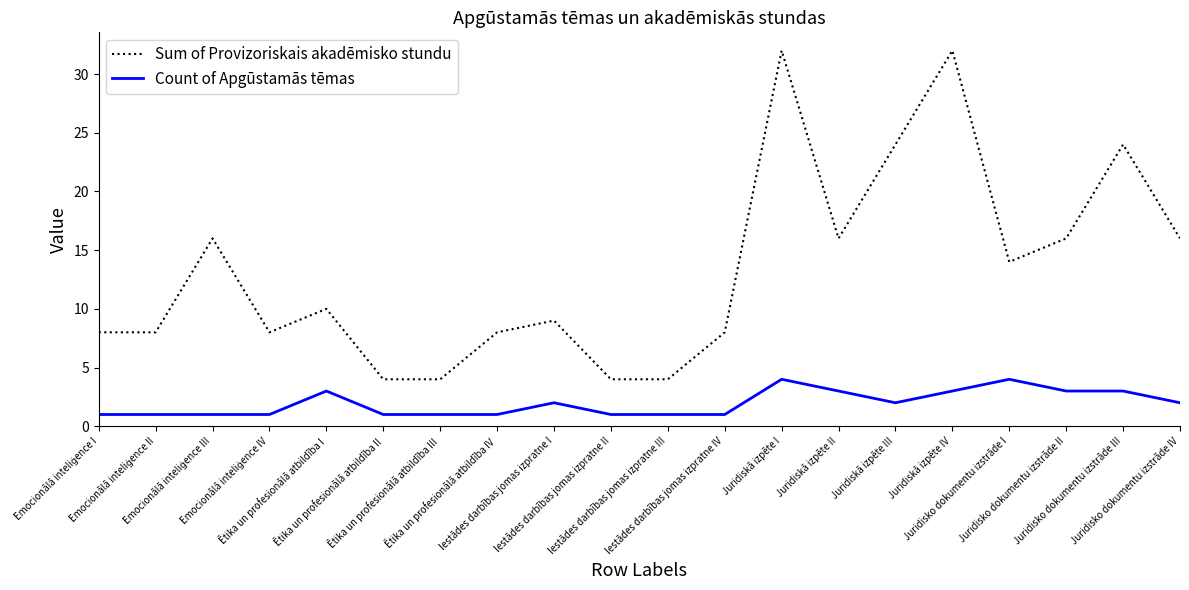

What is the total value across all series at Juridisko dokumentu izstrāde I?

18